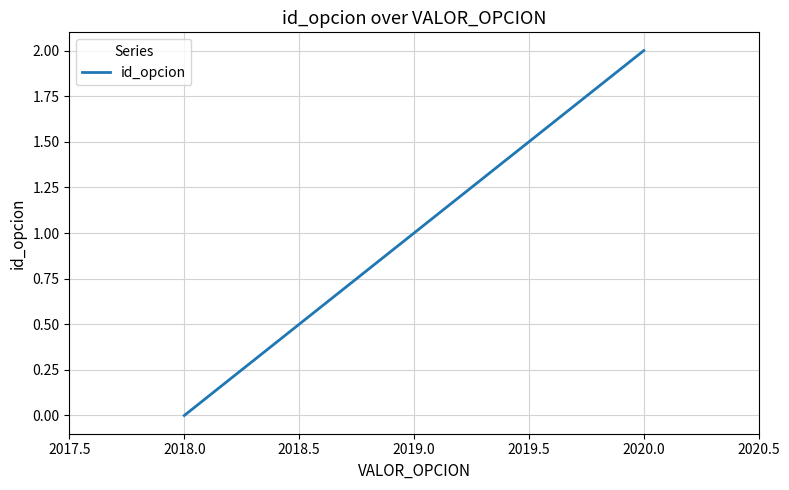

Does the chart have visible grid lines?

Yes